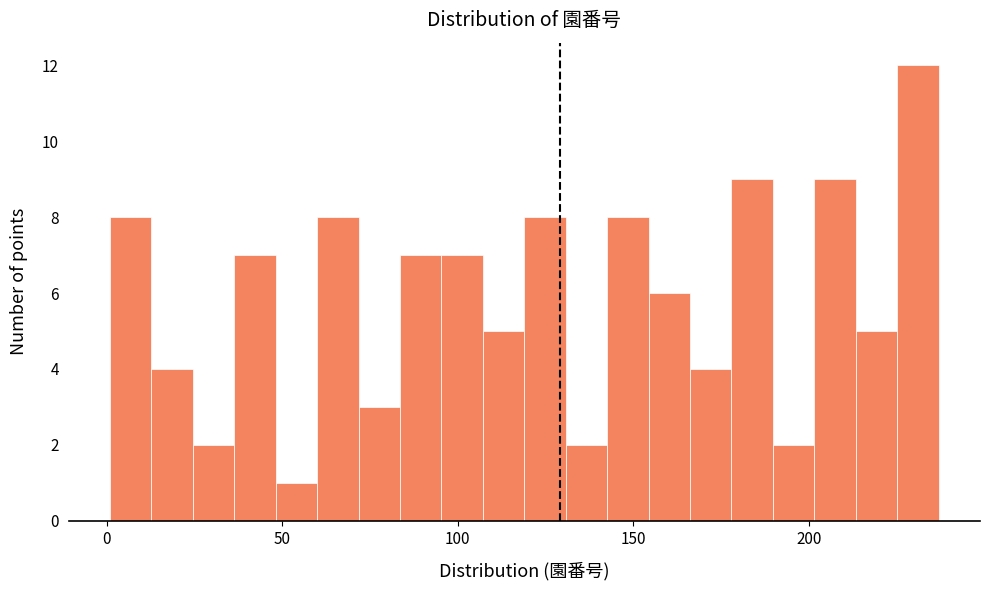

Around what value on the x-axis is the tallest bar? Give the approximate position of its centre, as read against the axis.

230